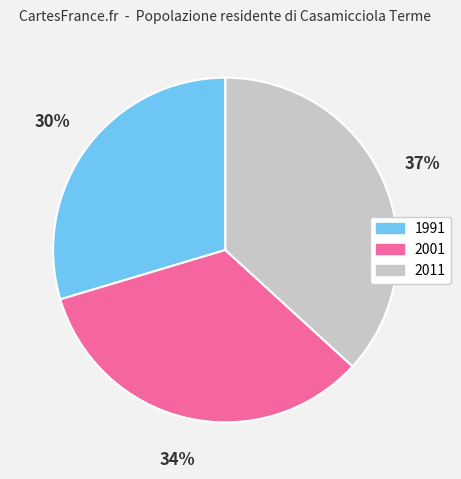

What percentage is the 2001 slice, to the nearest percent?

34%